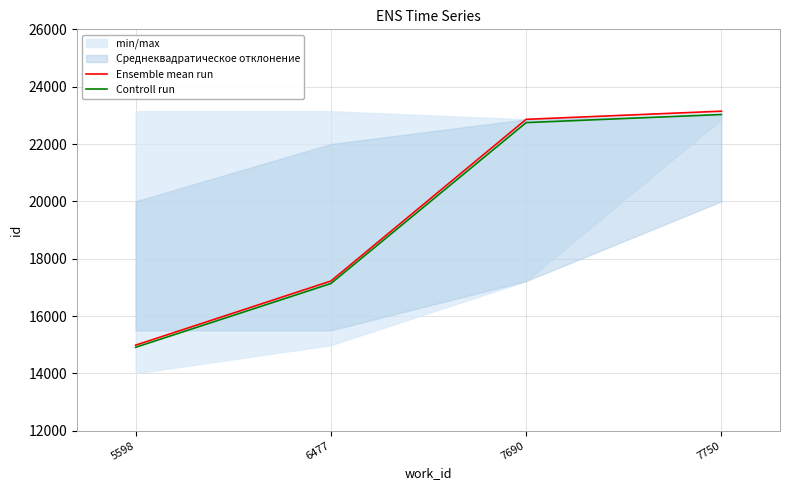

Rank the series by their average value, from highest to lowest.

Ensemble mean run, Controll run